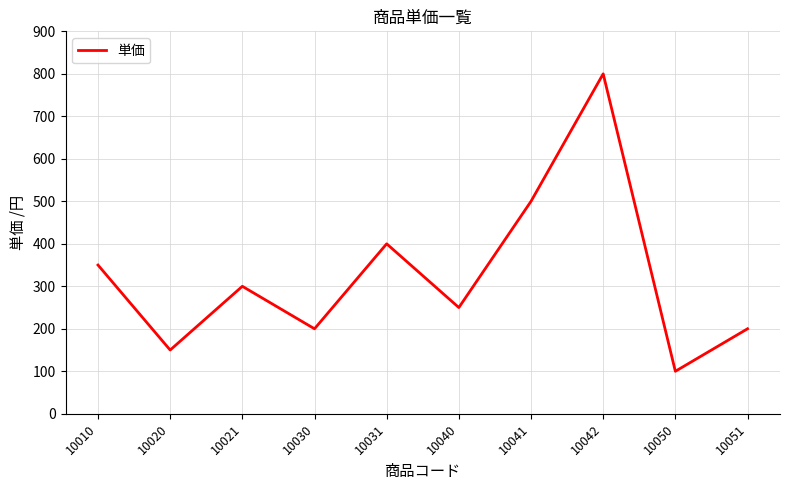

Which label corresponds to the smallest value in the chart?

10050